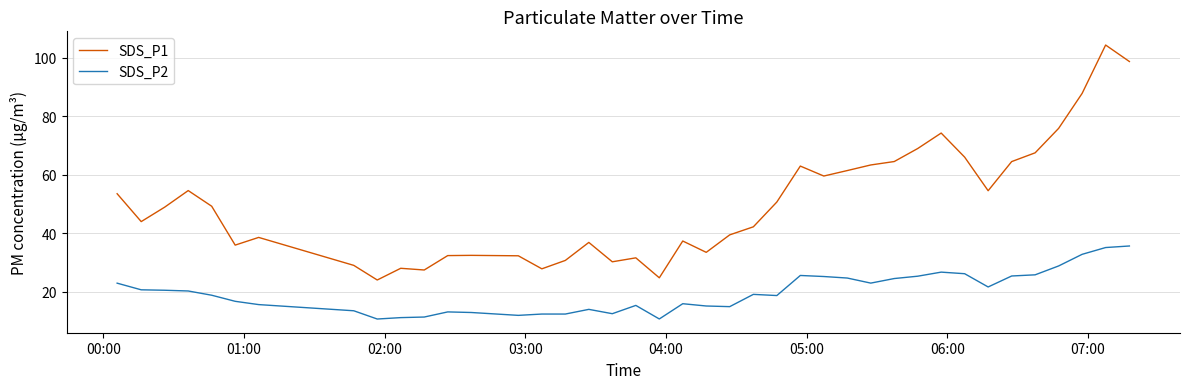

What is the minimum value shown in the chart?

10.8